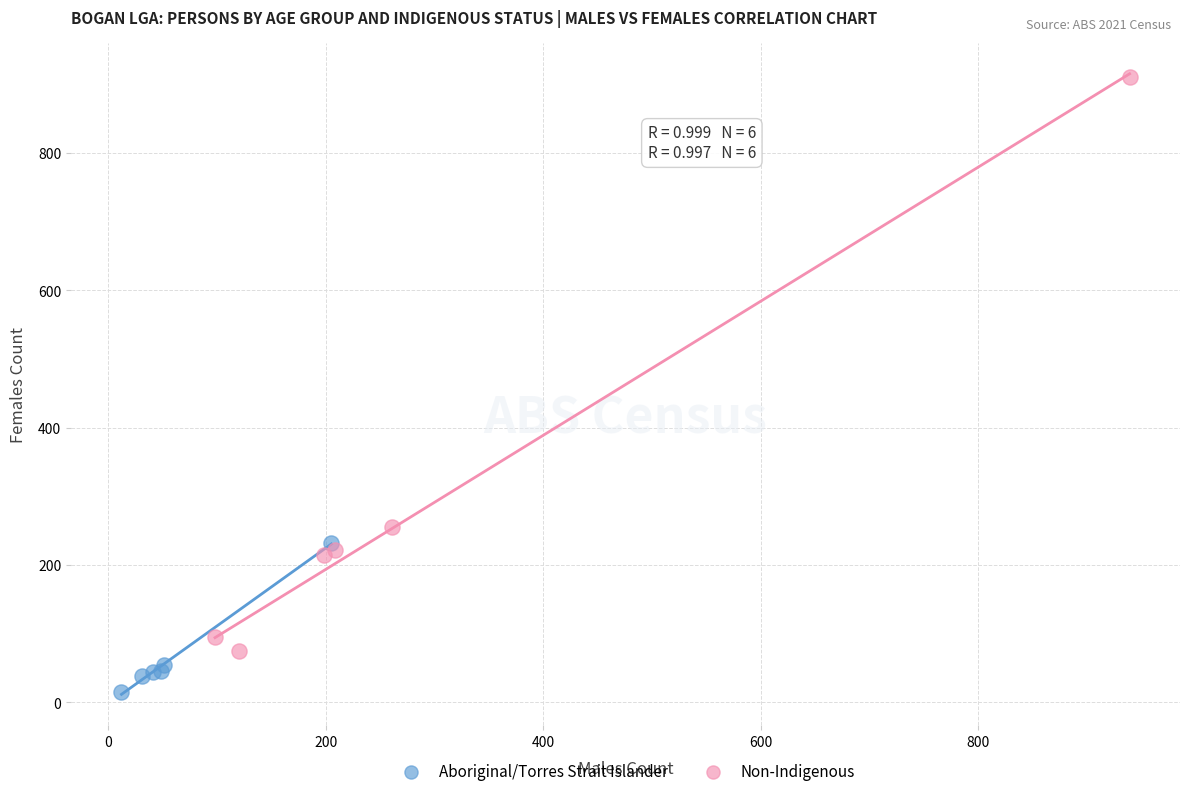

Which series contains the lowest Y value?

Aboriginal/Torres Strait Islander